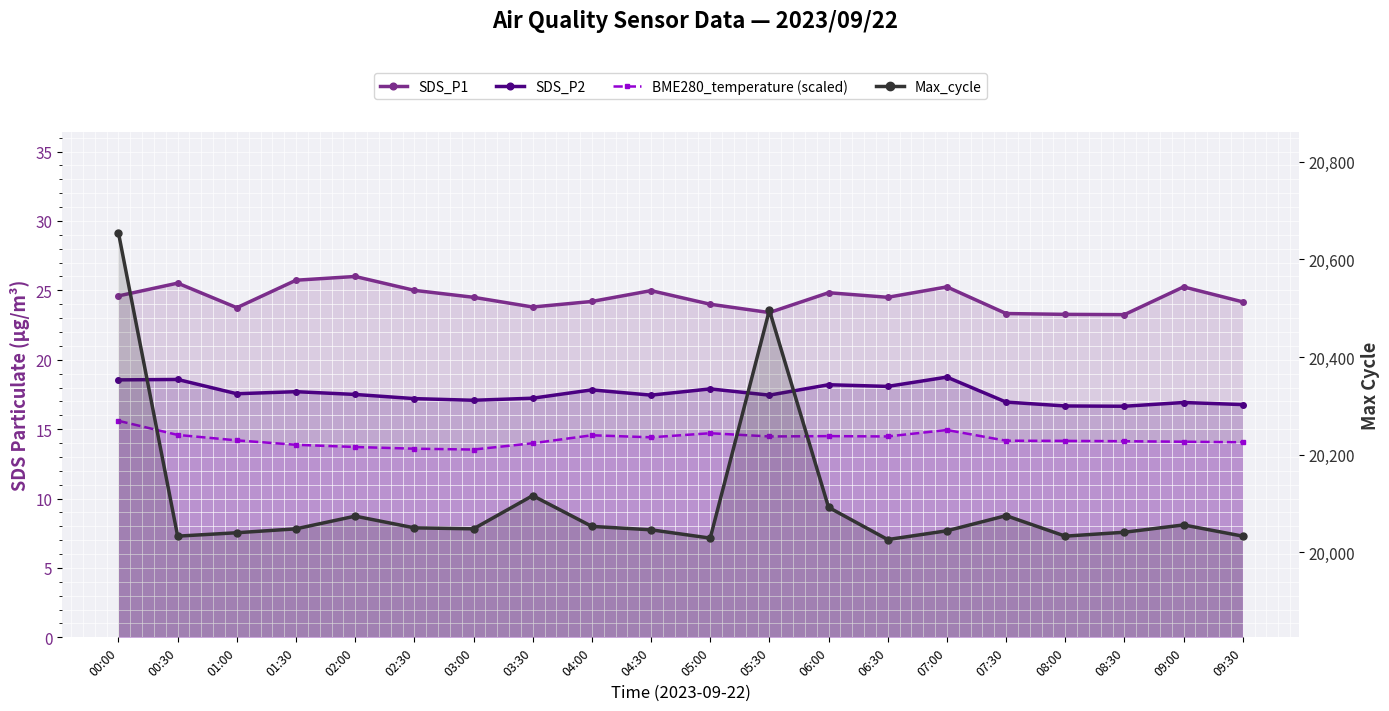

What are all the series names shown in the legend?

SDS_P1, SDS_P2, BME280_temperature (scaled), Max_cycle